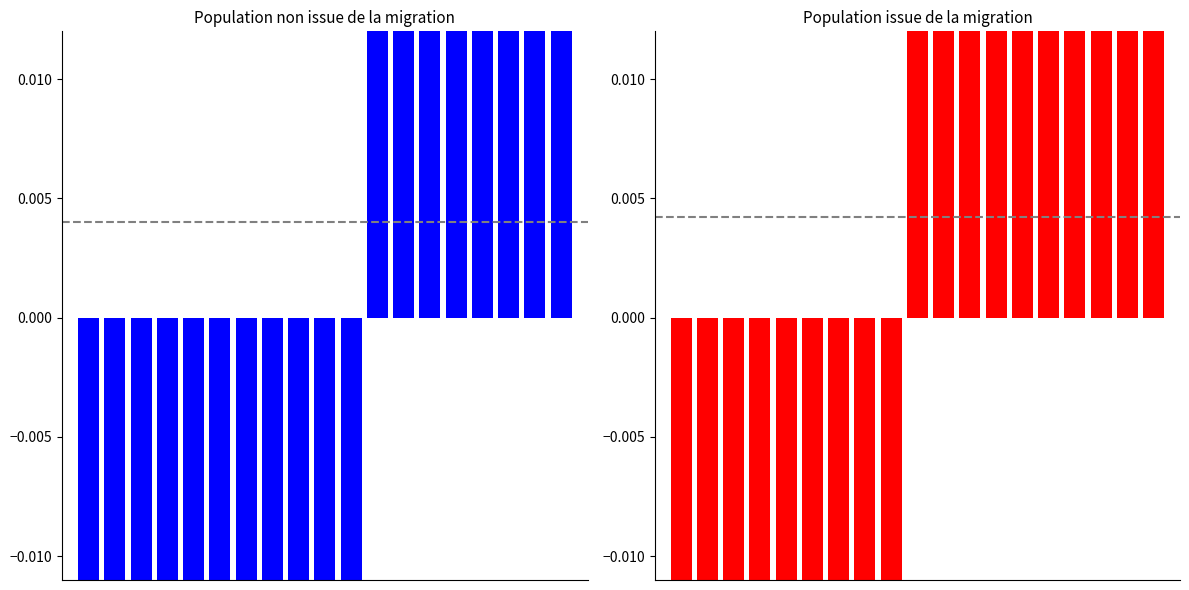

What is the value of the Population issue de la migration bar at the 10th from the left?

0.1